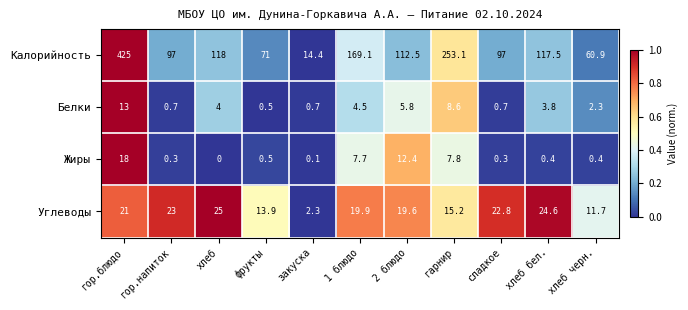

Which label corresponds to the smallest value in the chart?

хлеб